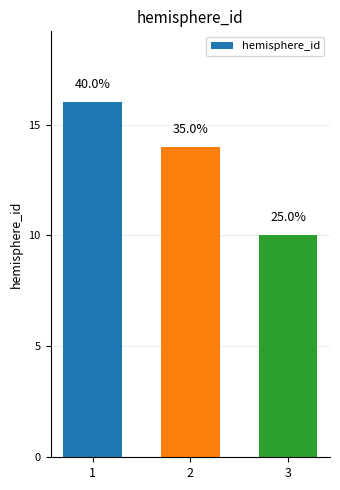

List the labels in order of value, largest first.

1, 2, 3